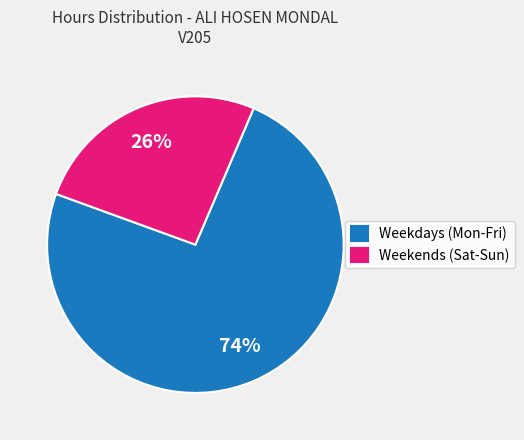

Rank the categories by value from lowest to highest.

Weekends (Sat-Sun), Weekdays (Mon-Fri)